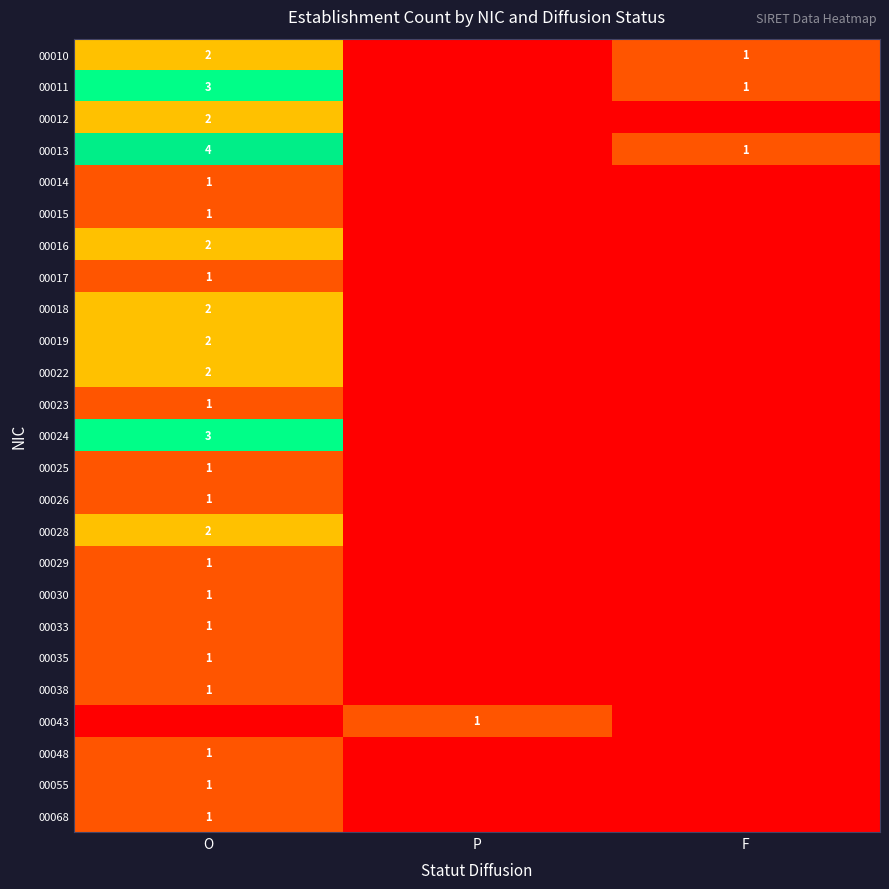

True or false: 00016 has a value of 2 at O.

True